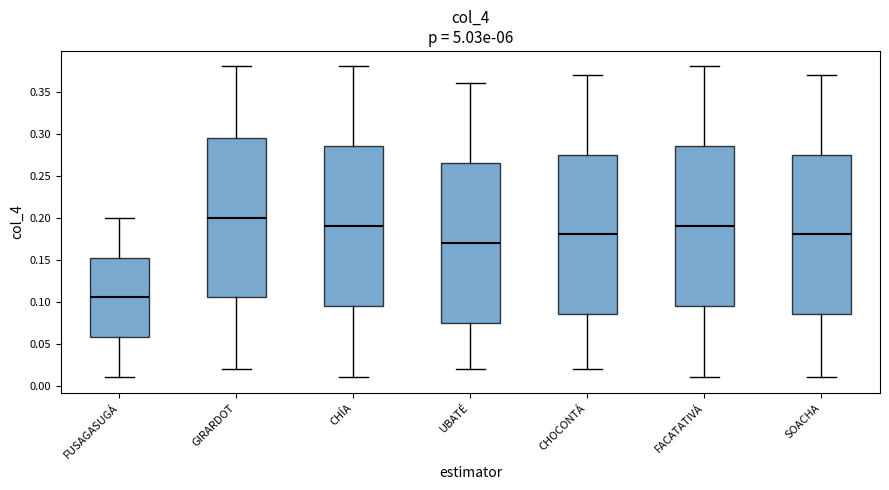

Reading left to right, transcribe this box plot: for each box, give where its median line is, the range the box spans, and where its two whiskers end, as read against the y-axis. The values are not printed on the chart, so give them approximately, as read against the axis.

FUSAGASUGÁ: median 0.105, box 0.060 to 0.155, whiskers 0.010 to 0.200
GIRARDOT: median 0.200, box 0.105 to 0.295, whiskers 0.020 to 0.380
CHÍA: median 0.190, box 0.095 to 0.285, whiskers 0.010 to 0.380
UBATÉ: median 0.170, box 0.075 to 0.265, whiskers 0.020 to 0.360
CHOCONTÁ: median 0.180, box 0.085 to 0.275, whiskers 0.020 to 0.370
FACATATIVÁ: median 0.190, box 0.095 to 0.285, whiskers 0.010 to 0.380
SOACHA: median 0.180, box 0.085 to 0.275, whiskers 0.010 to 0.370